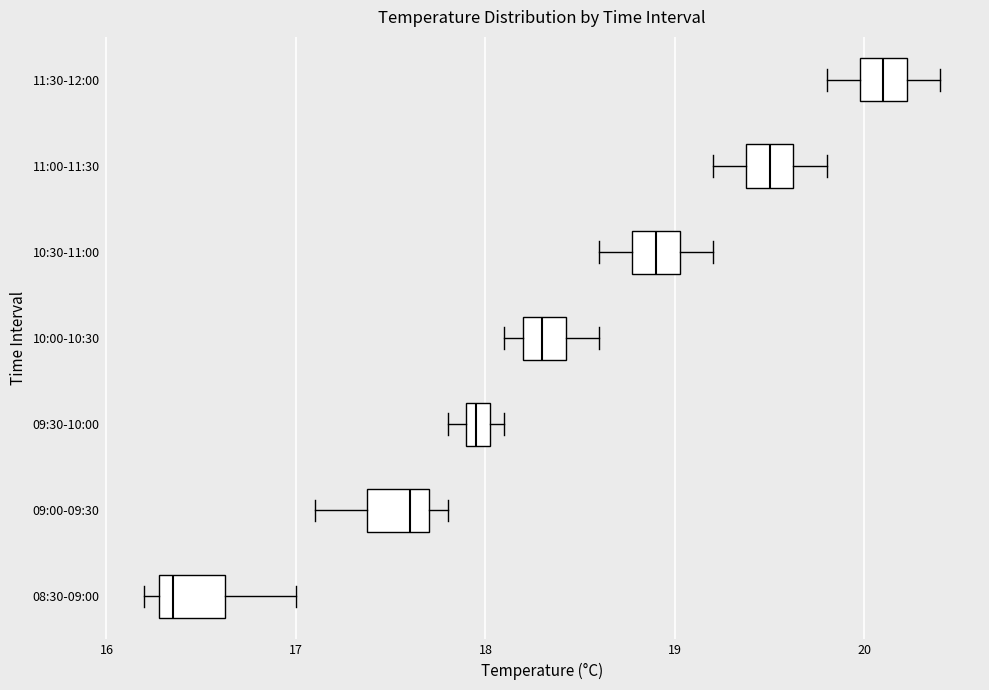

Where is the right edge of the box for 10:30-11:00 on the x-axis? The values are not printed on the chart, so give them approximately, as read against the axis.

19.0